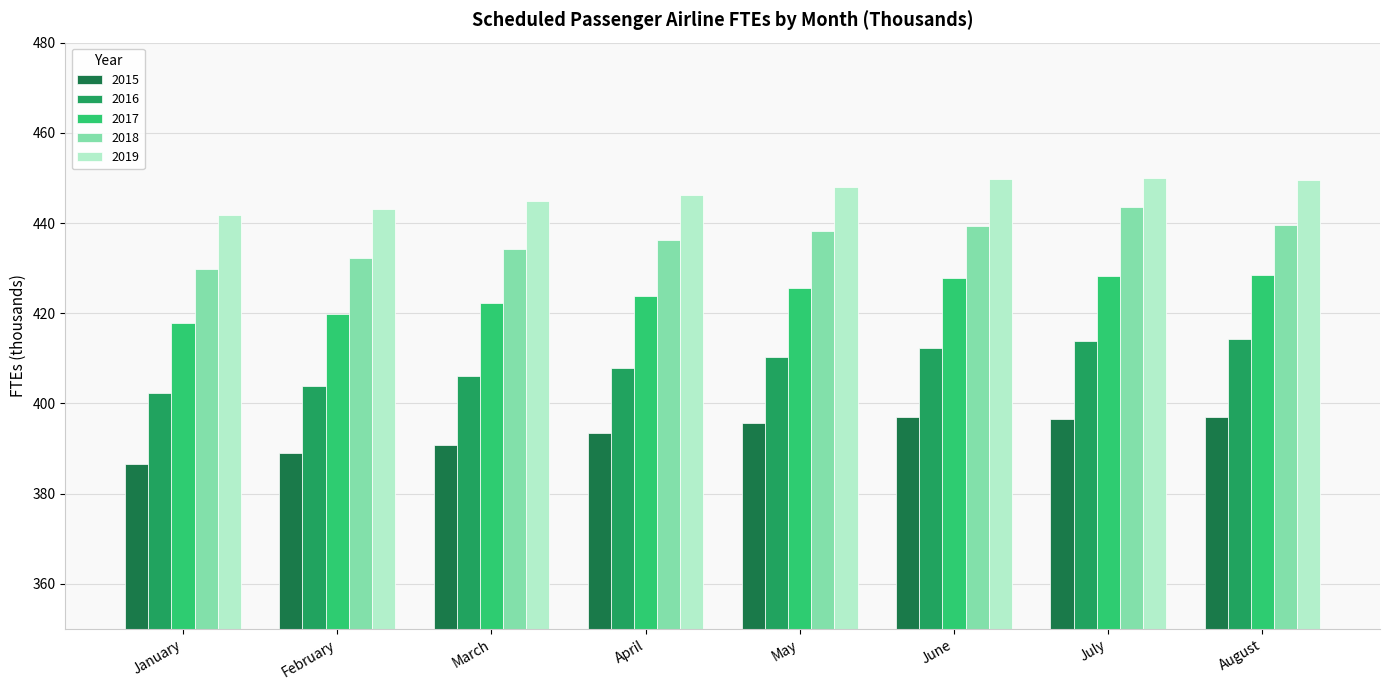

Is the value of 2017 at July greater than the value of 2015 at July?

Yes